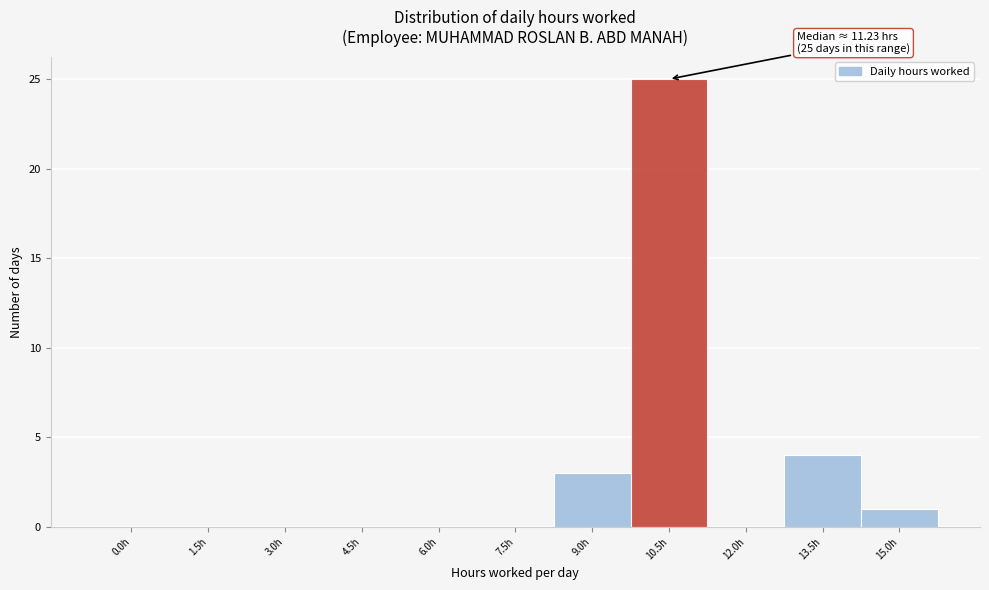

Reading left to right, extract all data points from this chart.

0.0h=0	1.5h=0	3.0h=0	4.5h=0	6.0h=0	7.5h=0	9.0h=3	10.5h=25	12.0h=0	13.5h=4	15.0h=1